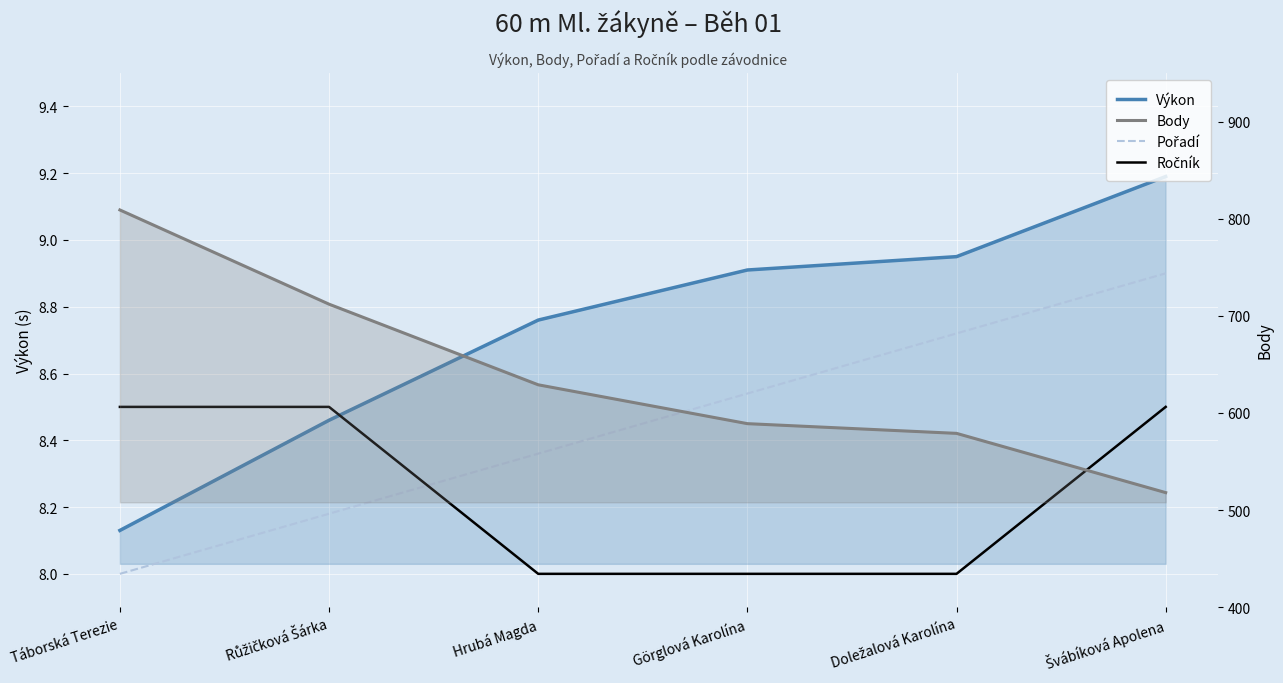

True or false: Body and Pořadí cross at least once.

False